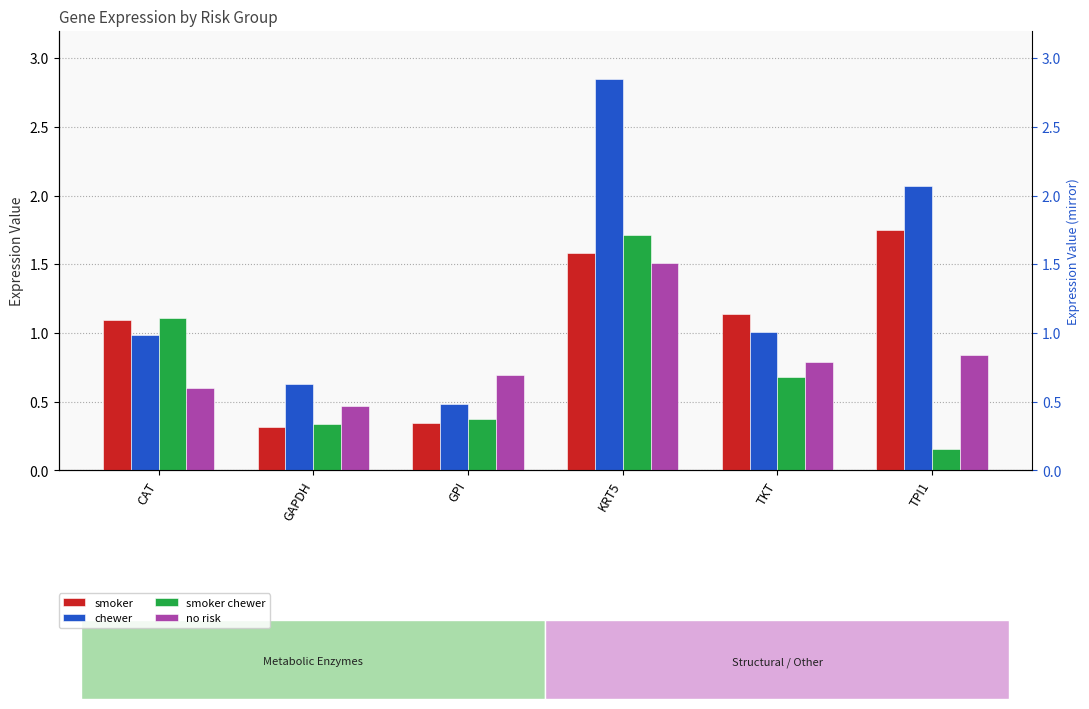

Count the number of categories in the chart.

6